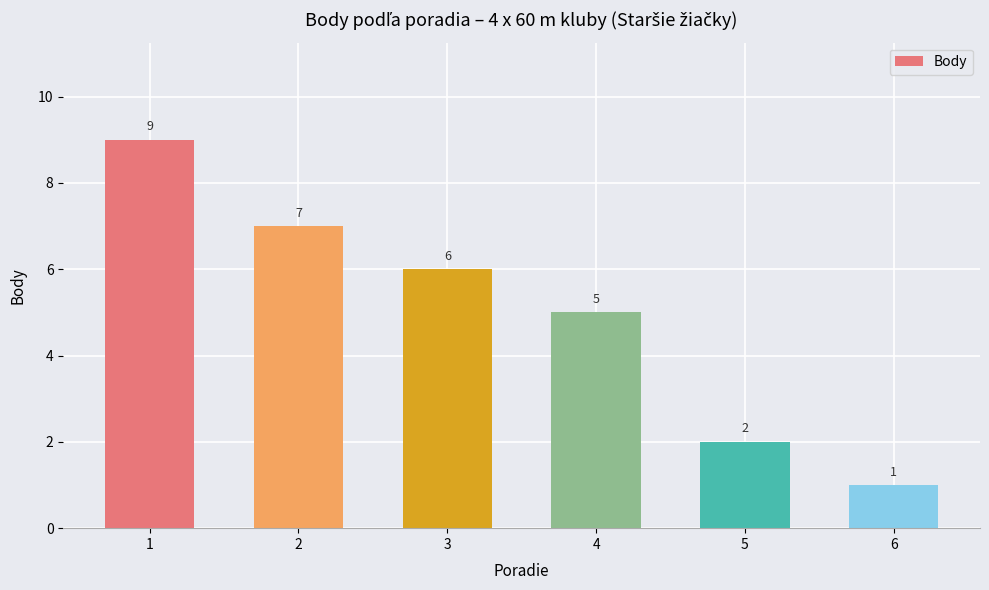

List the labels in order of value, largest first.

1, 2, 3, 4, 5, 6